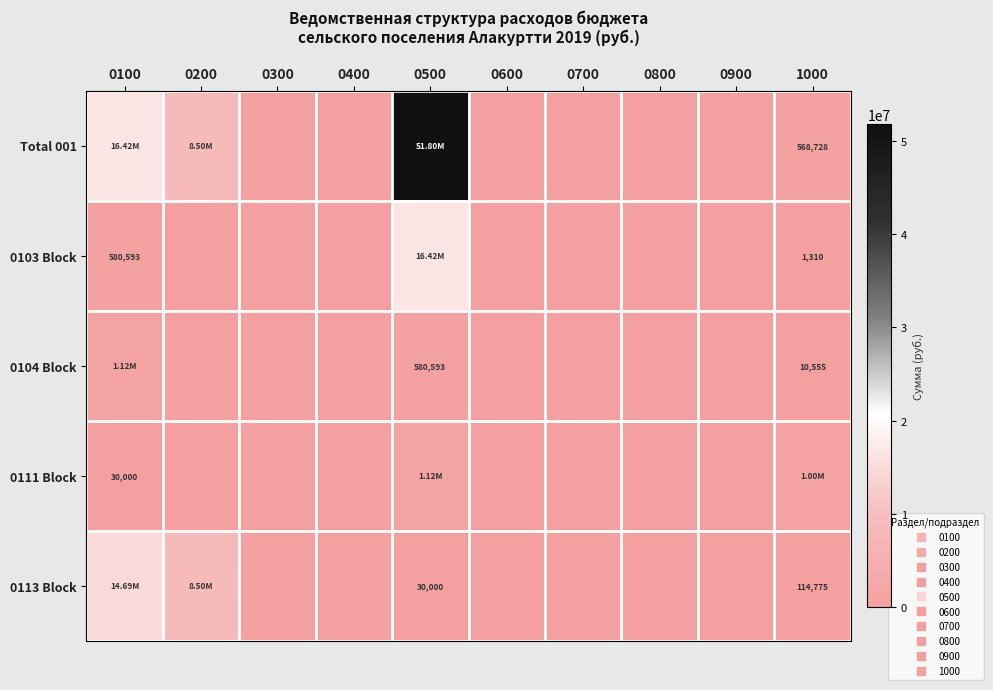

Is the value of 0111 Block at 0200 greater than the value of 0103 Block at 0700?

No